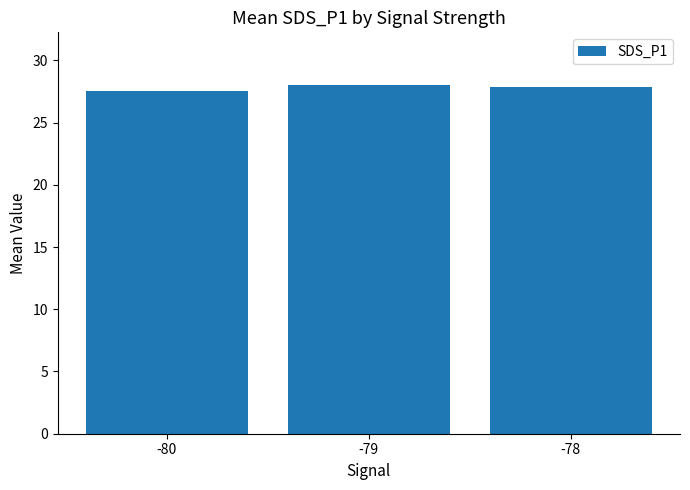

At which label is the value closest to 27?

-80